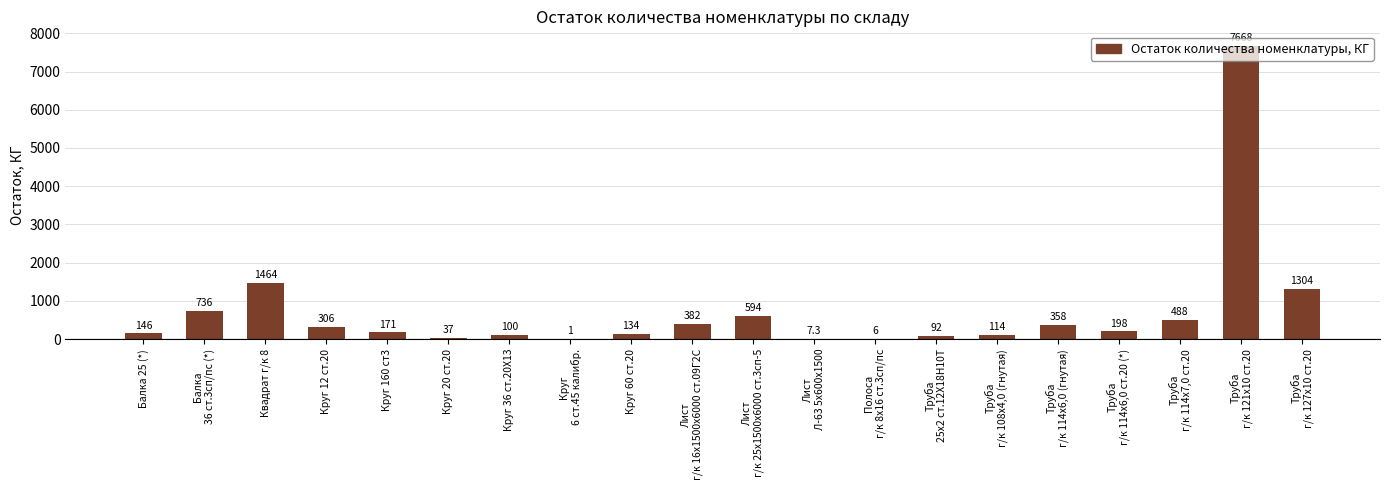

At which label is the value closest to 3834?

Квадрат г/к 8